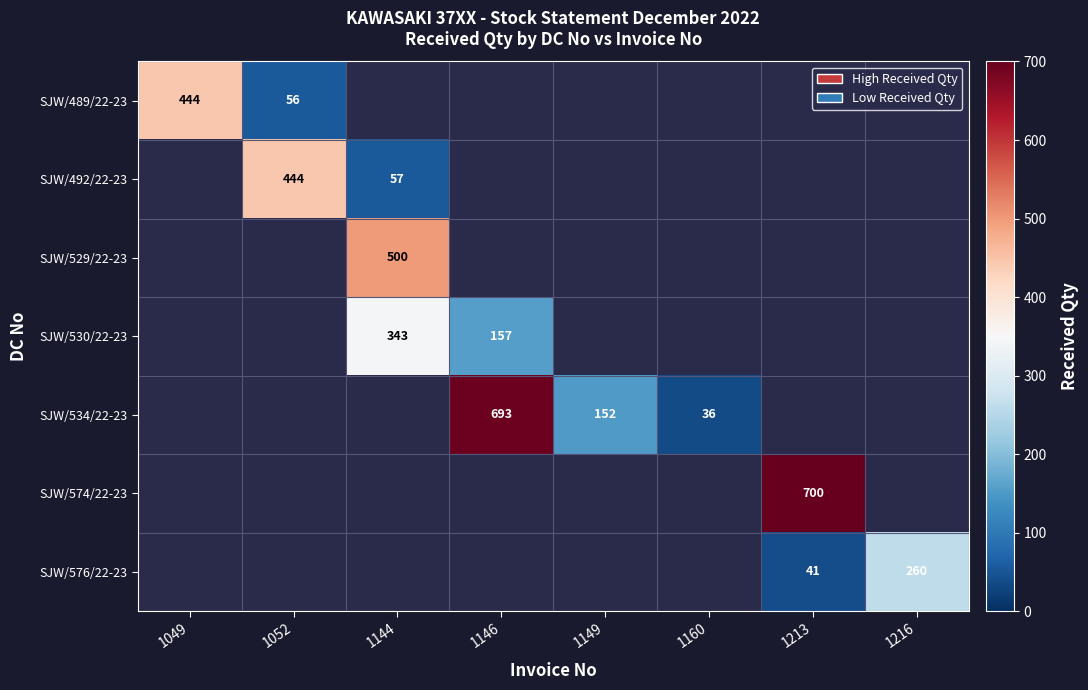

True or false: SJW/576/22-23 has a value of 41 at 1213.

True